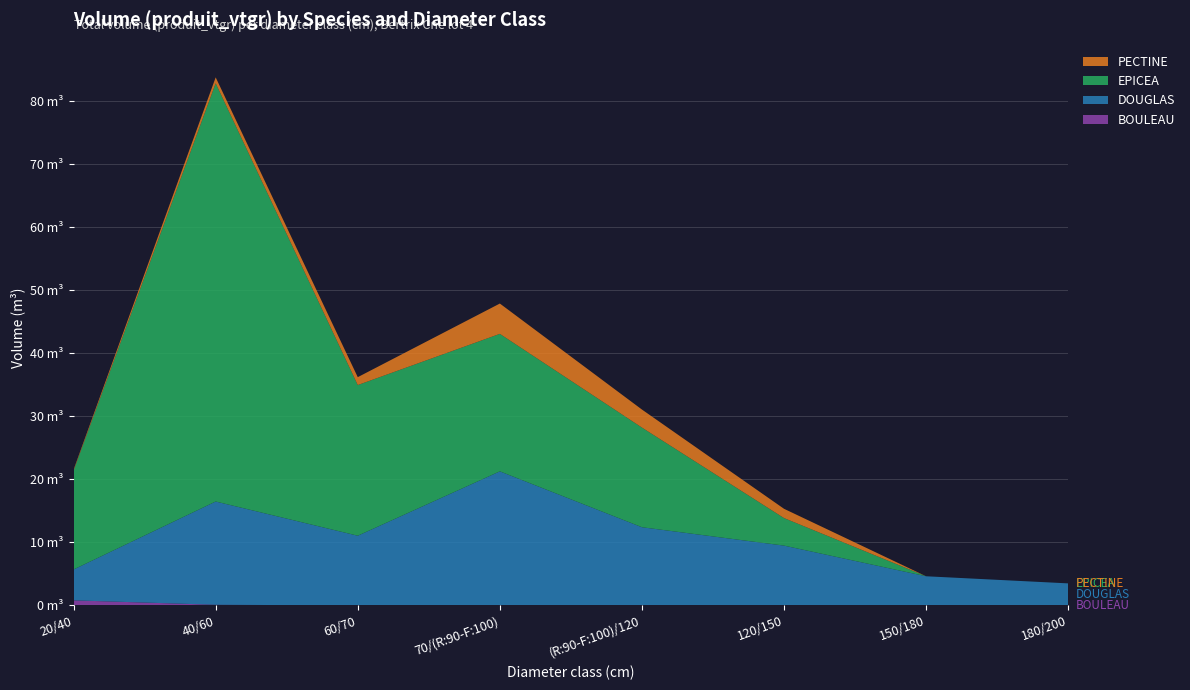

Reading left to right, extract all data points from this chart.

BOULEAU: 20/40=0.8	40/60=0.1	60/70=0.0	70/(R:90-F:100)=0.0	(R:90-F:100)/120=0.0	120/150=0.0	150/180=0.0	180/200=0.0
DOUGLAS: 20/40=4.9	40/60=16.4	60/70=11.1	70/(R:90-F:100)=21.3	(R:90-F:100)/120=12.4	120/150=9.5	150/180=4.6	180/200=3.5
EPICEA: 20/40=15.7	40/60=66.3	60/70=23.9	70/(R:90-F:100)=21.8	(R:90-F:100)/120=15.8	120/150=4.4	150/180=0.0	180/200=0.0
PECTINE: 20/40=0.1	40/60=0.9	60/70=1.3	70/(R:90-F:100)=4.8	(R:90-F:100)/120=2.9	120/150=1.5	150/180=0.0	180/200=0.0